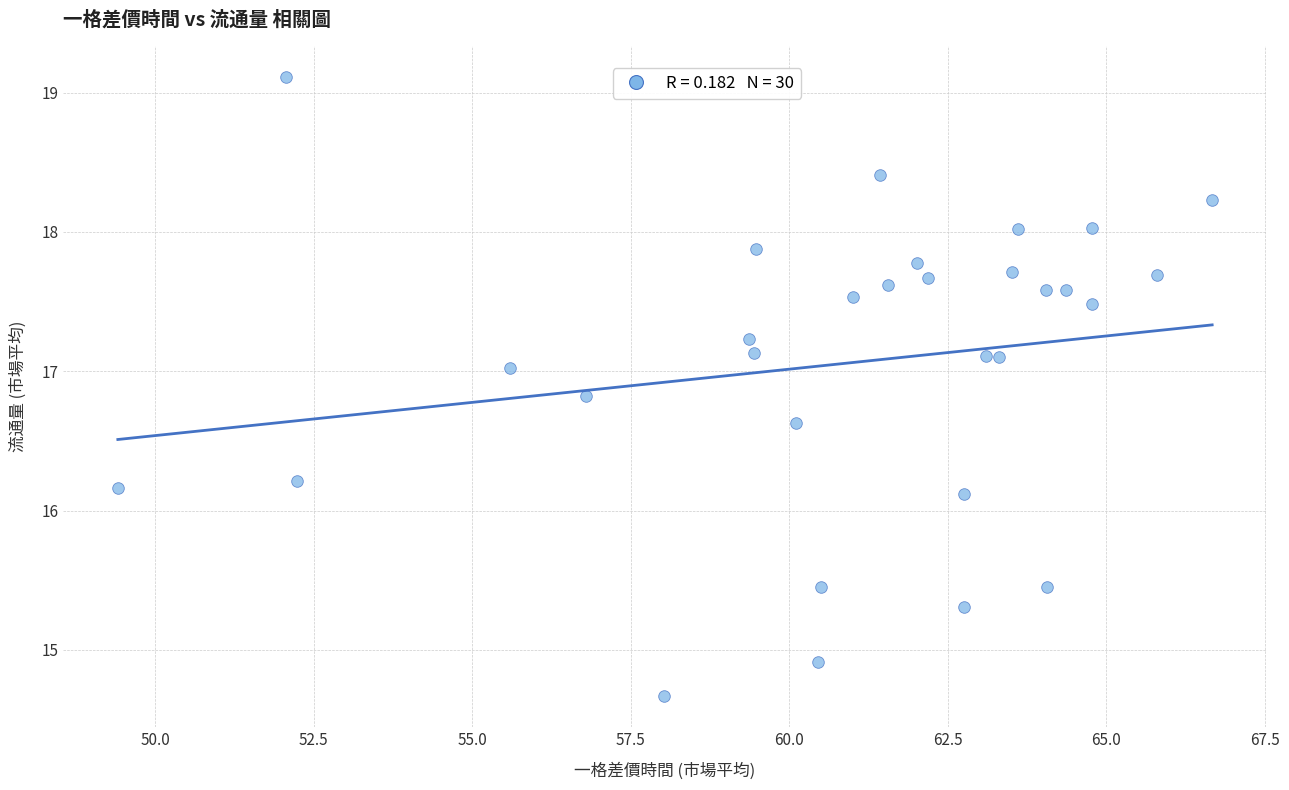

What is the range of Y values (max minus min)?

4.4